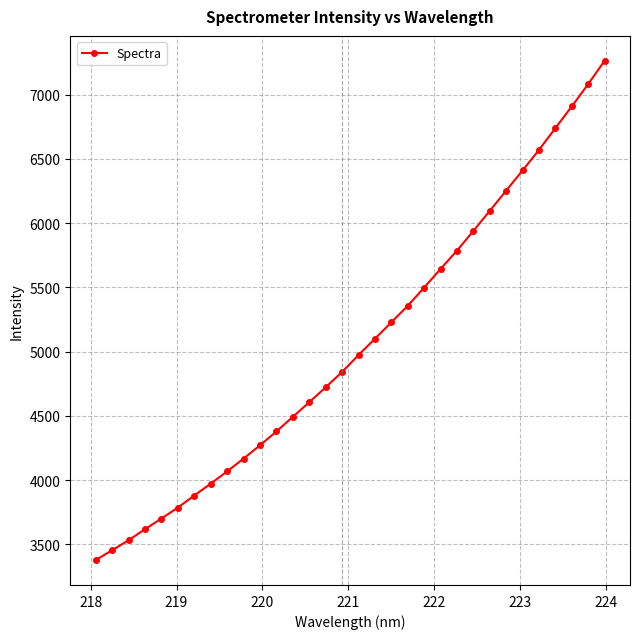

Reading left to right, list all the values displayed in this chart.

3377.4	3453.4	3531.4	3617.2	3700.2	3785.4	3879.4	3971.8	4067.1	4166.9	4270.3	4377.8	4492.1	4605.0	4721.8	4841.2	4972.5	5099.5	5227.4	5355.9	5497.7	5643.0	5785.1	5938.6	6095.0	6252.4	6409.4	6569.1	6738.6	6907.6	7081.1	7262.3